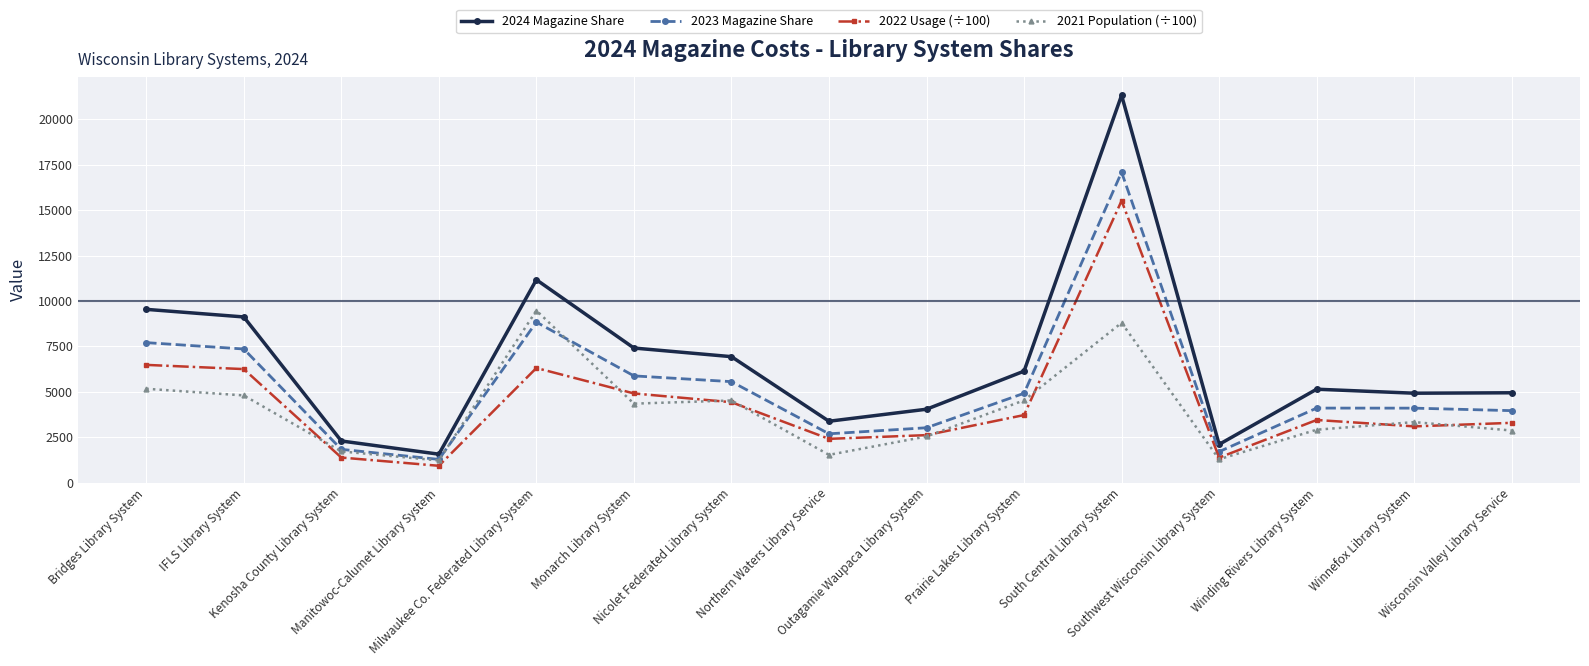

Is it true that 2021 Population (÷100) equals 7027.7 at Prairie Lakes Library System?

False